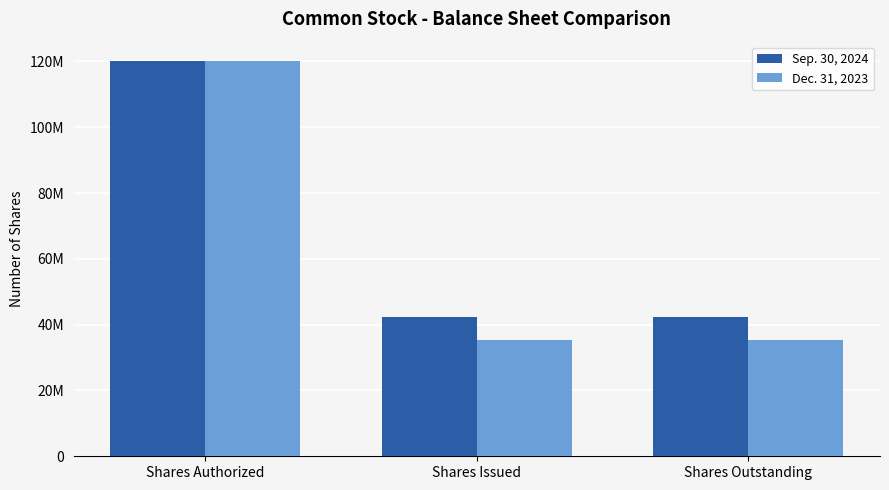

What are all the series names shown in the legend?

Sep. 30, 2024, Dec. 31, 2023